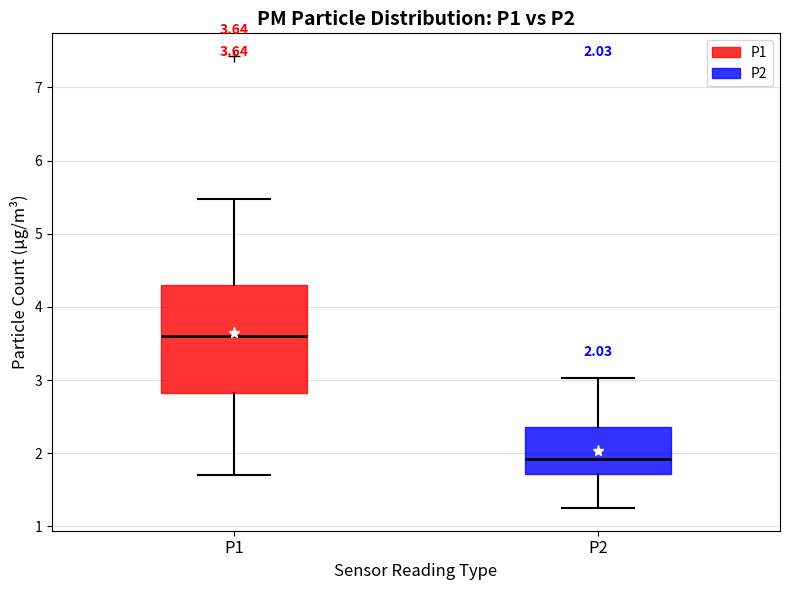

Which box is the tallest, from its lower edge to its upper edge?

P1